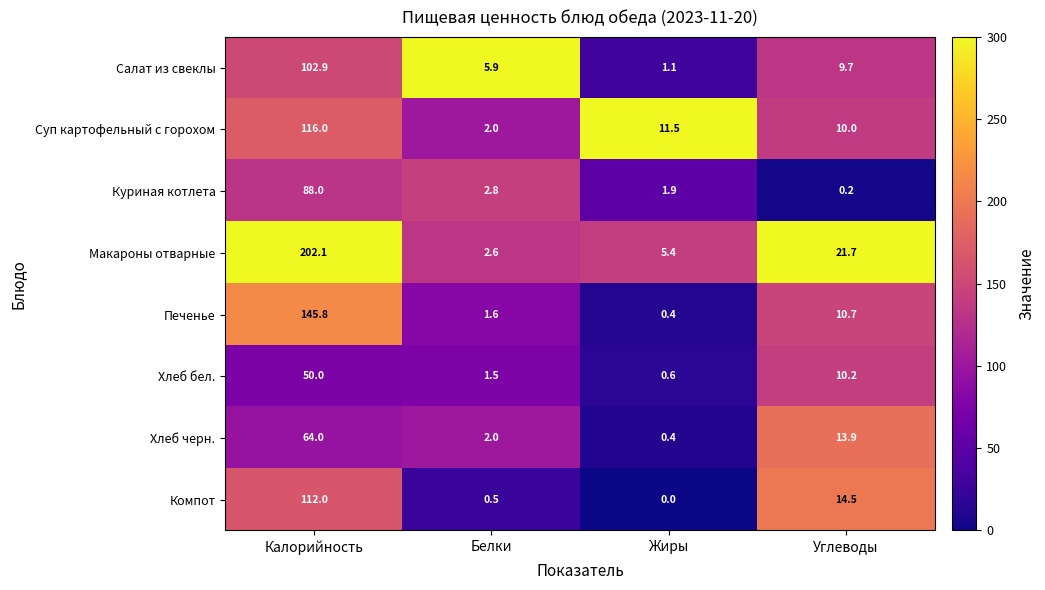

List the labels in order of Компот value, largest first.

Калорийность, Углеводы, Белки, Жиры